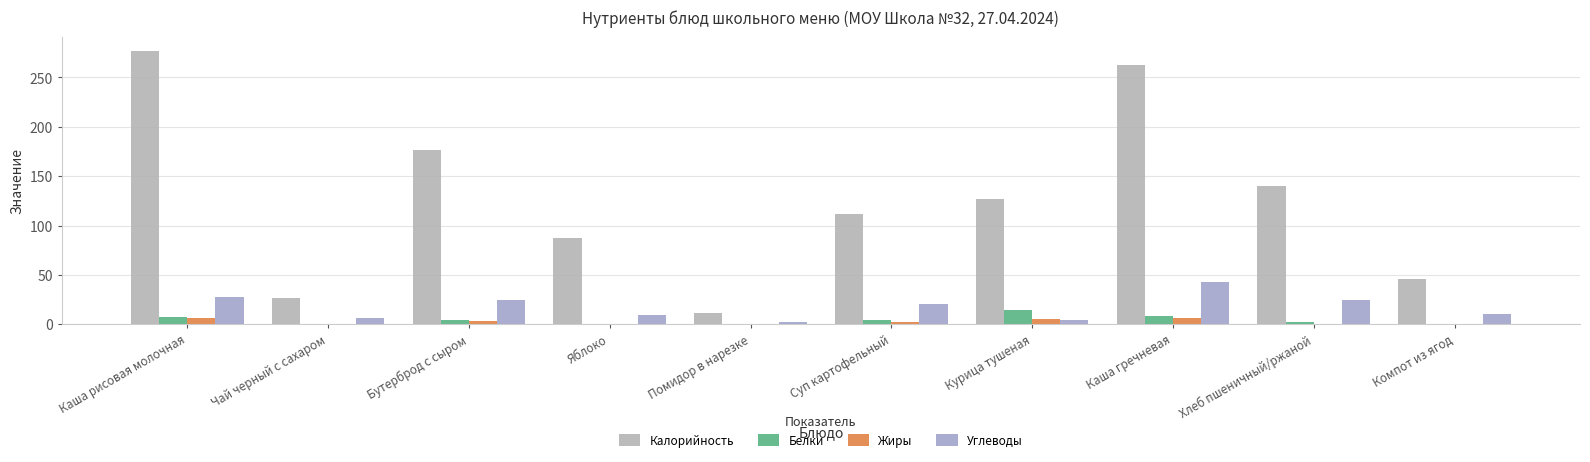

What is the difference between the Белки values at Компот из ягод and Суп картофельный?

4.0